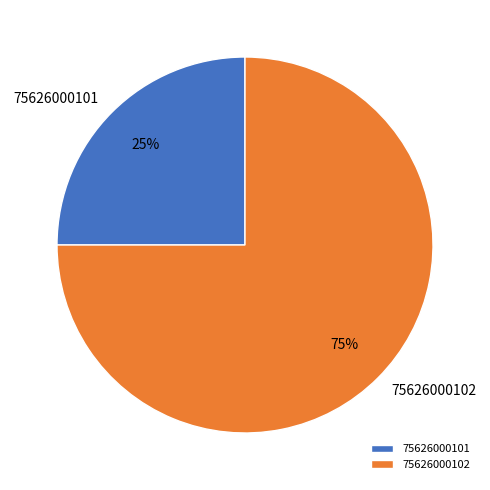

Is it true that 75626000102 is 84% of the pie?

False